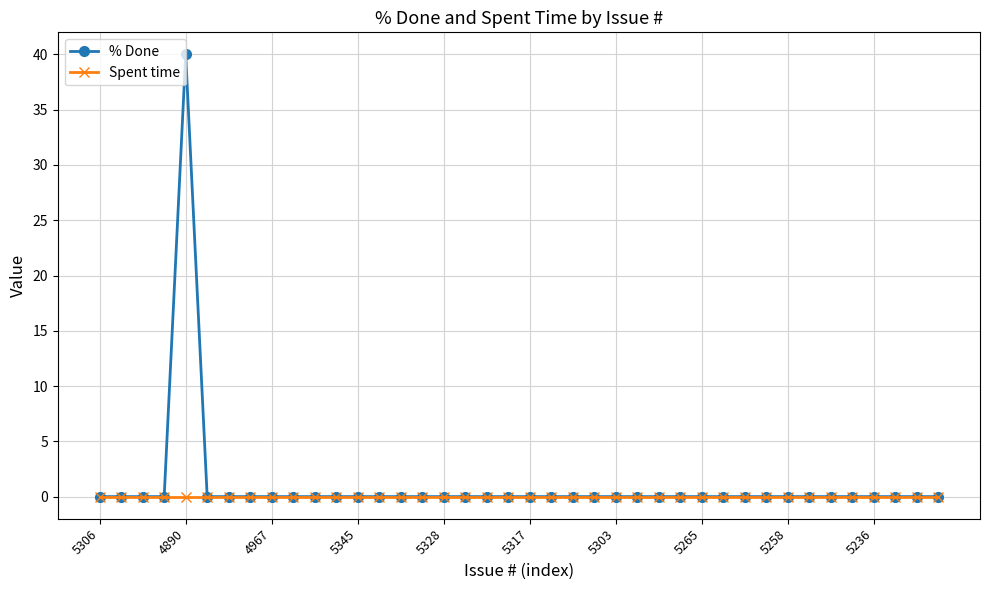

Which series has the largest range (max minus min)?

% Done